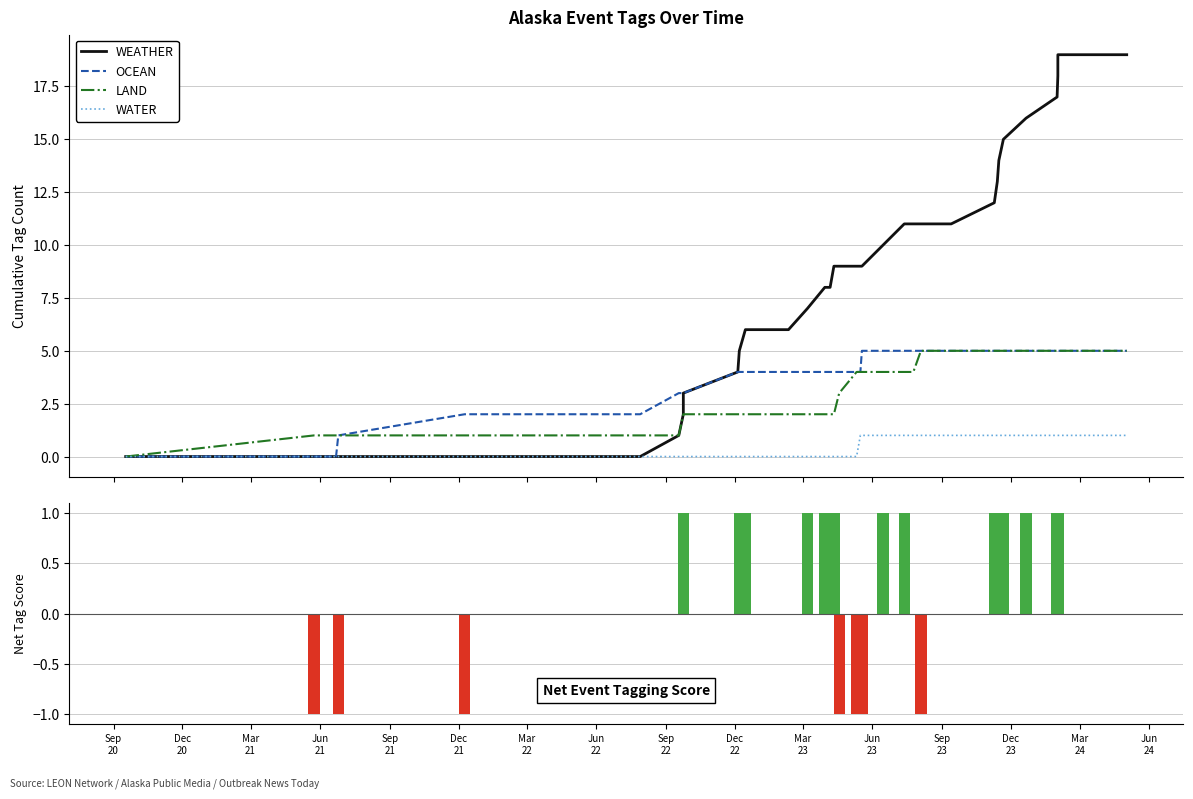

Are the bars horizontal?

No